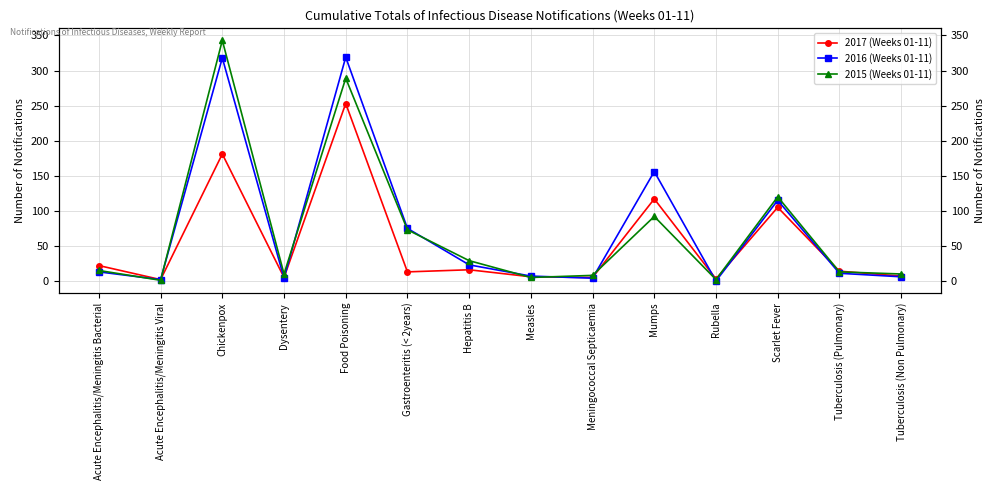

Is it true that 2017 (Weeks 01-11) equals 24 at Mumps?

False